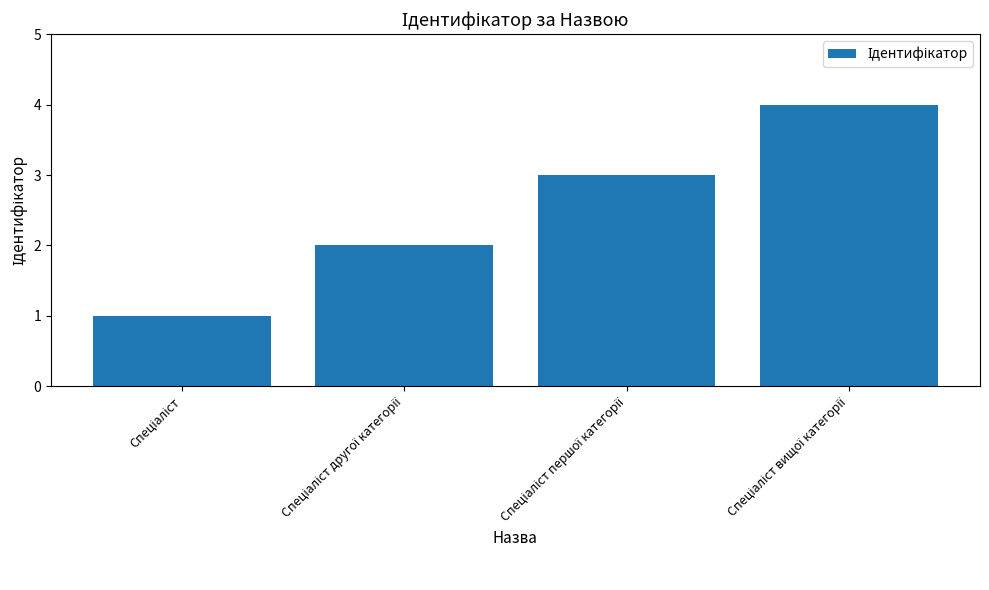

What is the maximum value shown in the chart?

4